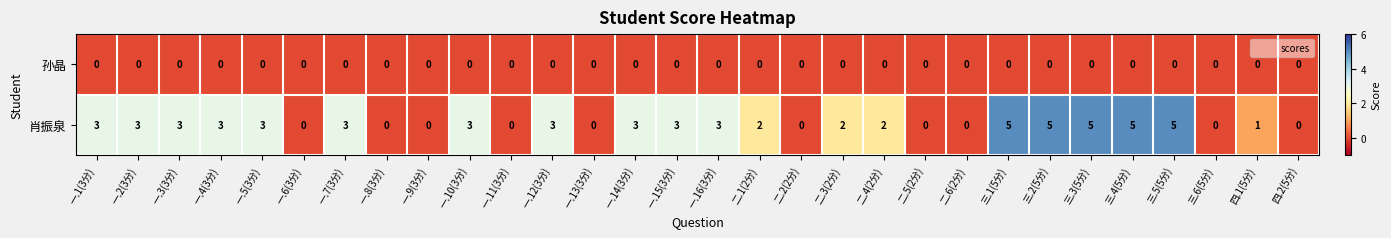

True or false: 肖振泉 has a value of 5 at 一.15(3分).

False